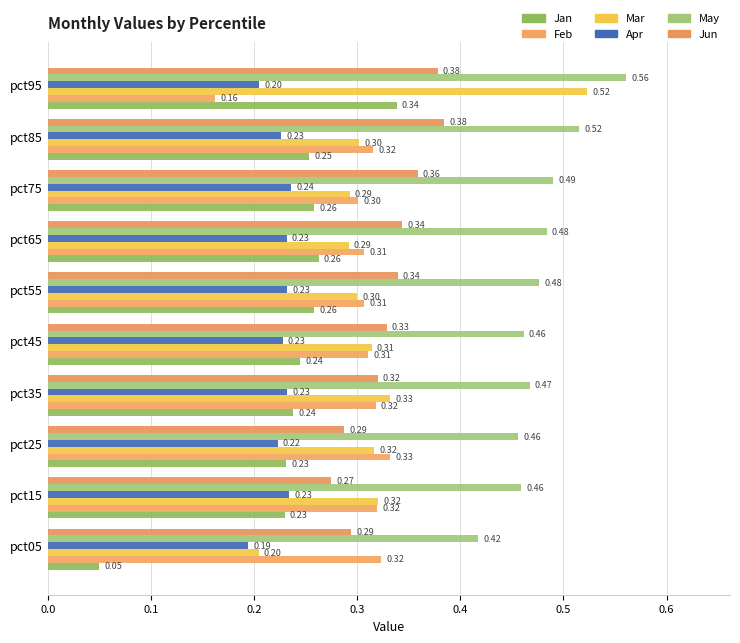

What is the minimum value for Jun?

0.3